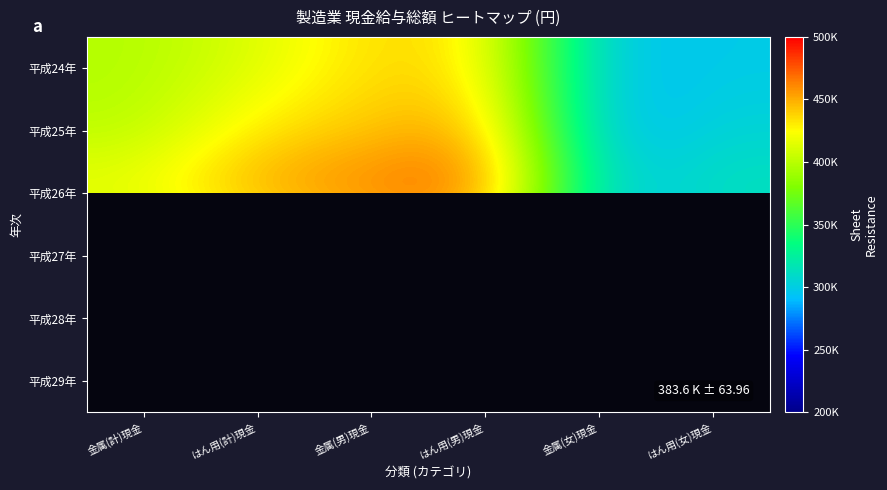

At which category does the chart reach its peak across all series?

はん用(男)現金